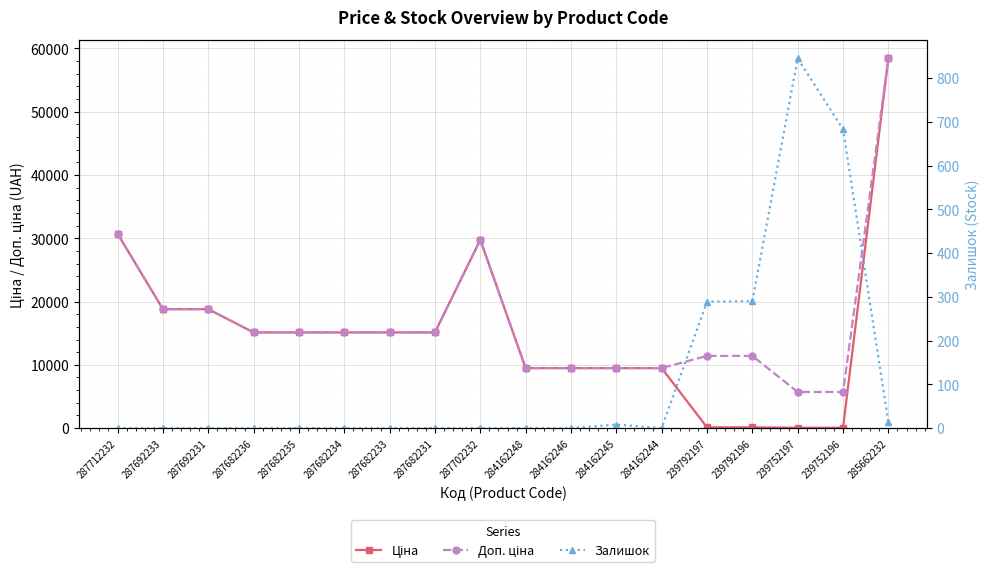

Reading left to right, transcribe all the data shown in this chart.

Ціна: 287712232=30717.1	287692233=18796.8	287692231=18796.8	287682236=15120.0	287682235=15120.0	287682234=15120.0	287682233=15120.0	287682231=15120.0	287702232=29747.2	284162248=9480.1	284162246=9480.1	284162245=9480.1	284162244=9480.1	239792197=114.1	239792196=114.1	239752197=57.0	239752196=57.0	285662232=58426.5
Доп. ціна: 287712232=30717.1	287692233=18796.8	287692231=18796.8	287682236=15120.0	287682235=15120.0	287682234=15120.0	287682233=15120.0	287682231=15120.0	287702232=29747.2	284162248=9480.1	284162246=9480.1	284162245=9480.1	284162244=9480.1	239792197=11410.0	239792196=11410.0	239752197=5705.0	239752196=5705.0	285662232=58426.5
Залишок: 287712232=0.0	287692233=0.0	287692231=0.0	287682236=0.0	287682235=0.0	287682234=0.0	287682233=0.0	287682231=0.0	287702232=0.0	284162248=0.0	284162246=0.0	284162245=8.0	284162244=0.0	239792197=289.0	239792196=290.0	239752197=845.0	239752196=683.0	285662232=14.0